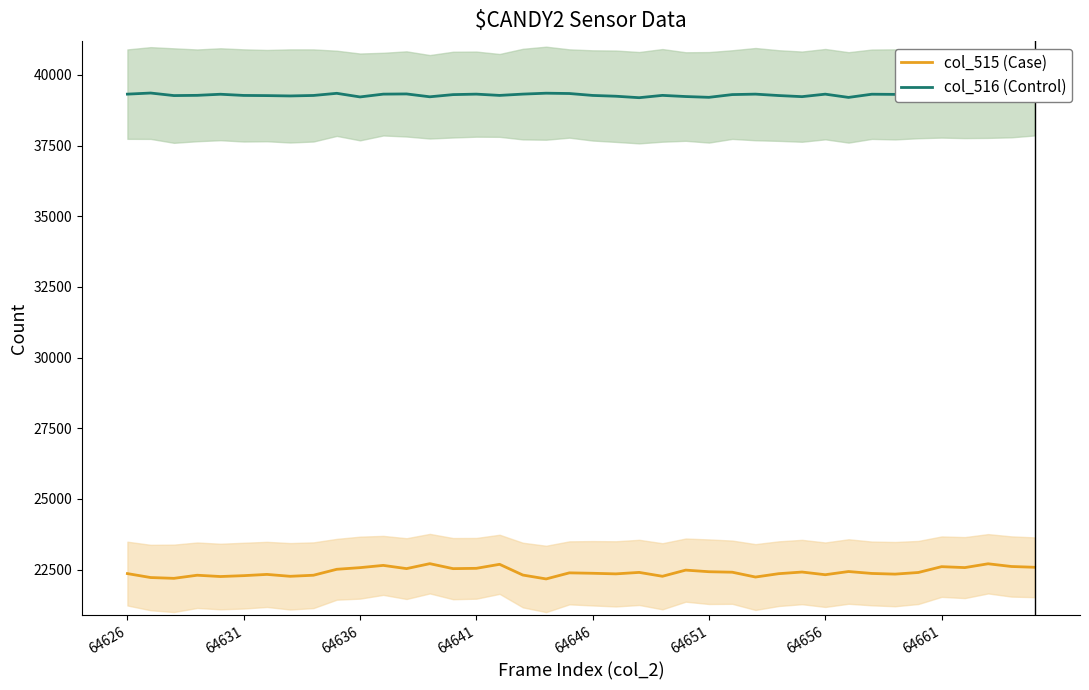

What is the lowest value of the col_516 (Control) series?

39191